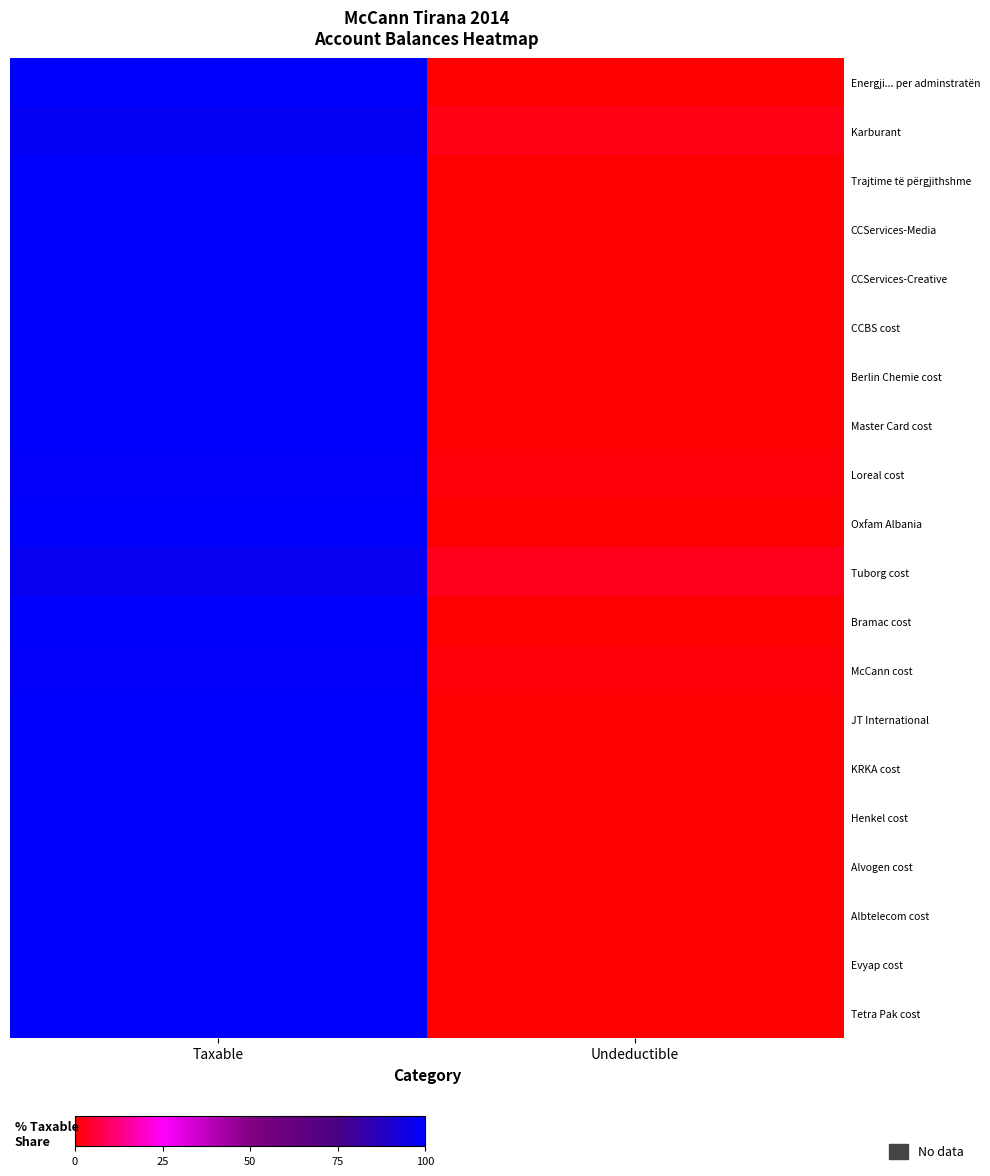

What is the spread (max minus min) of values at Taxable?

3.0